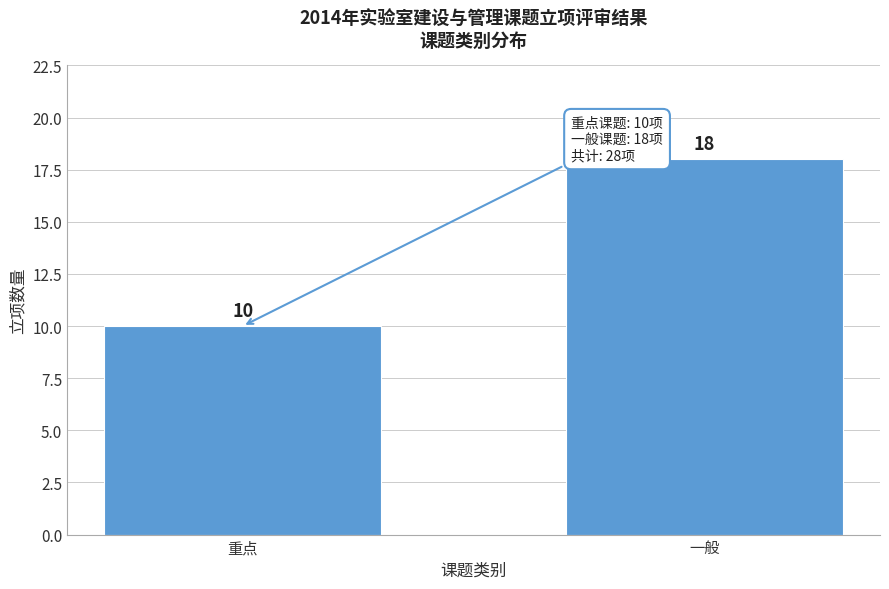

Reading right to left, transcribe all the data shown in this chart.

18	10